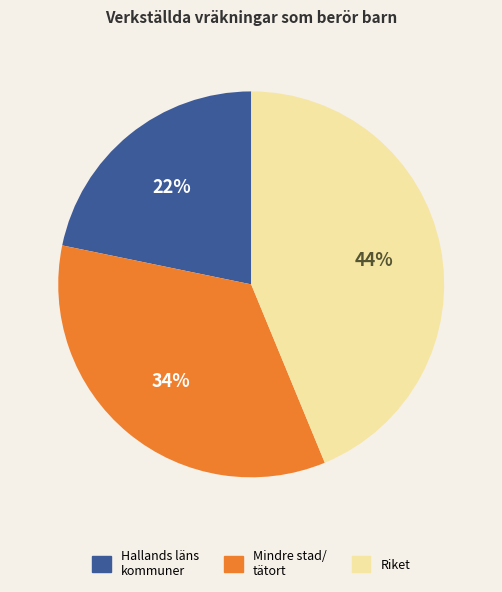

To the nearest percent, what is the average slice percentage?

33%